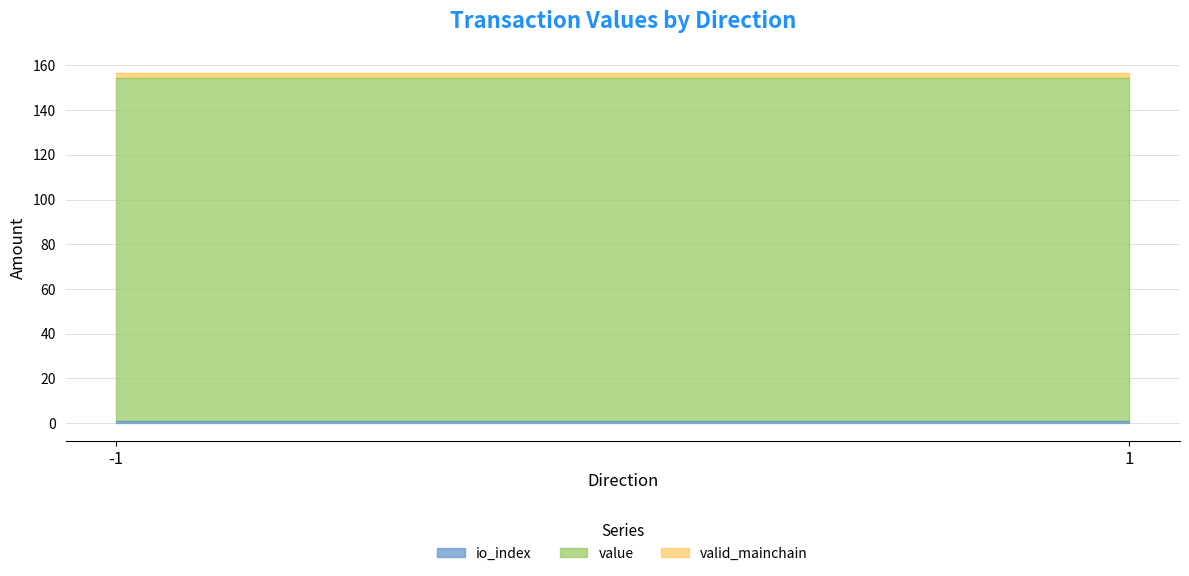

At how many categories does at least one series exceed 72?

2